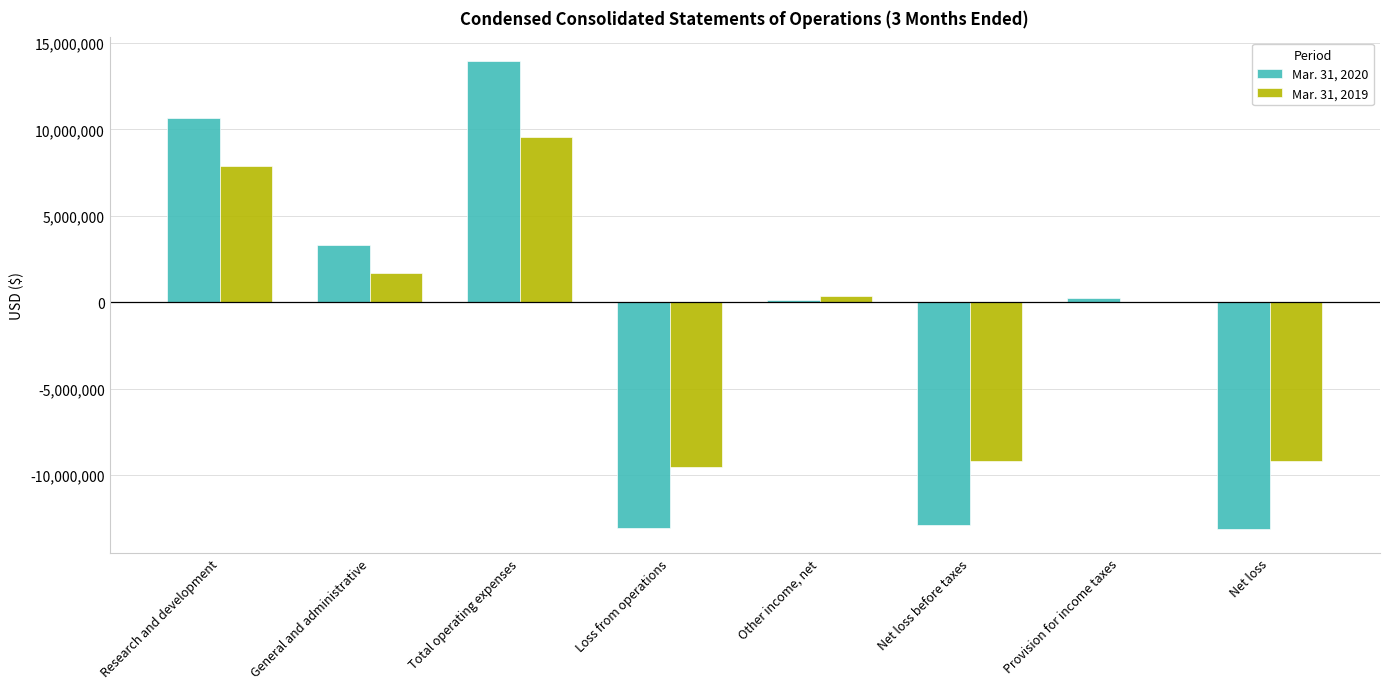

What is the total value across all series at Net loss?

-22327000